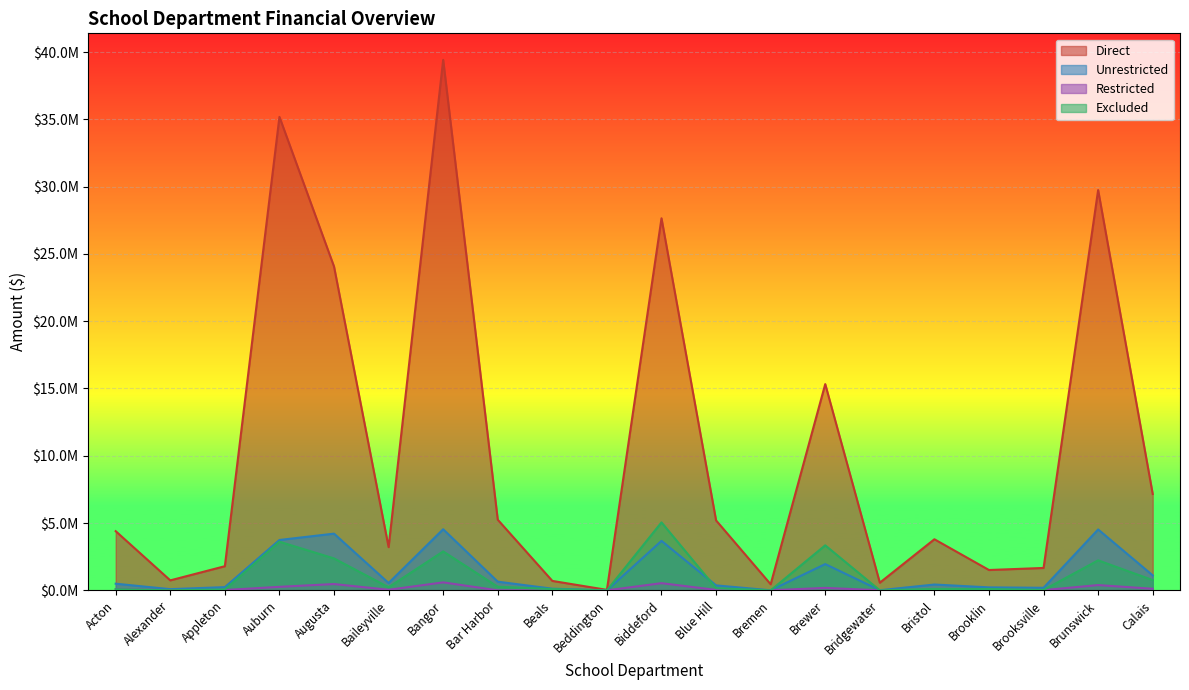

At which category does Excluded reach its first local peak?

Auburn